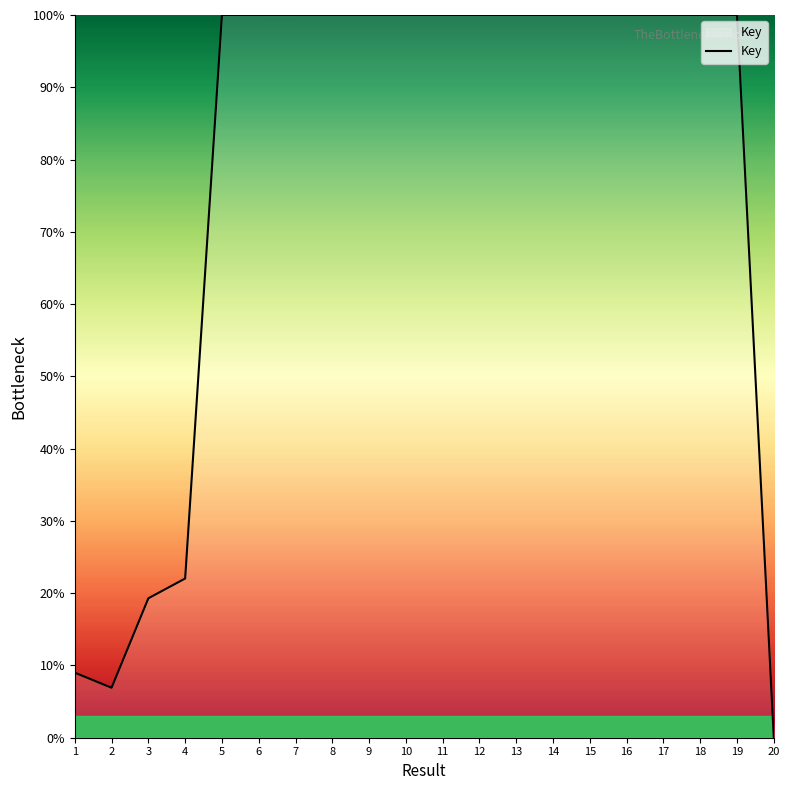

What value does the data have at 5?

100.0